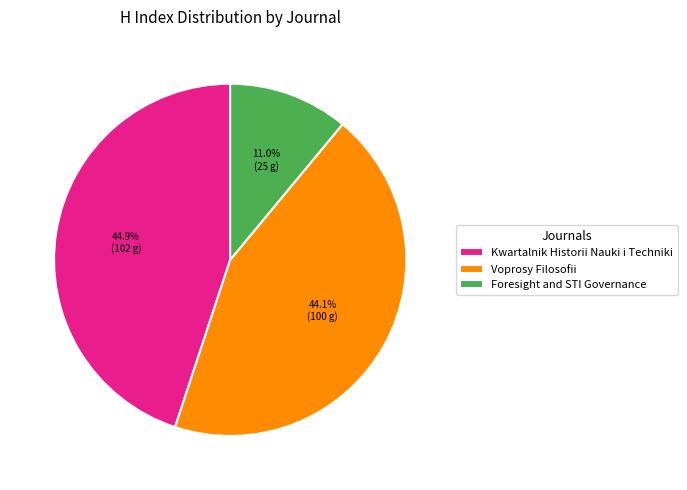

True or false: Kwartalnik Historii Nauki i Techniki accounts for 35% of the total.

False